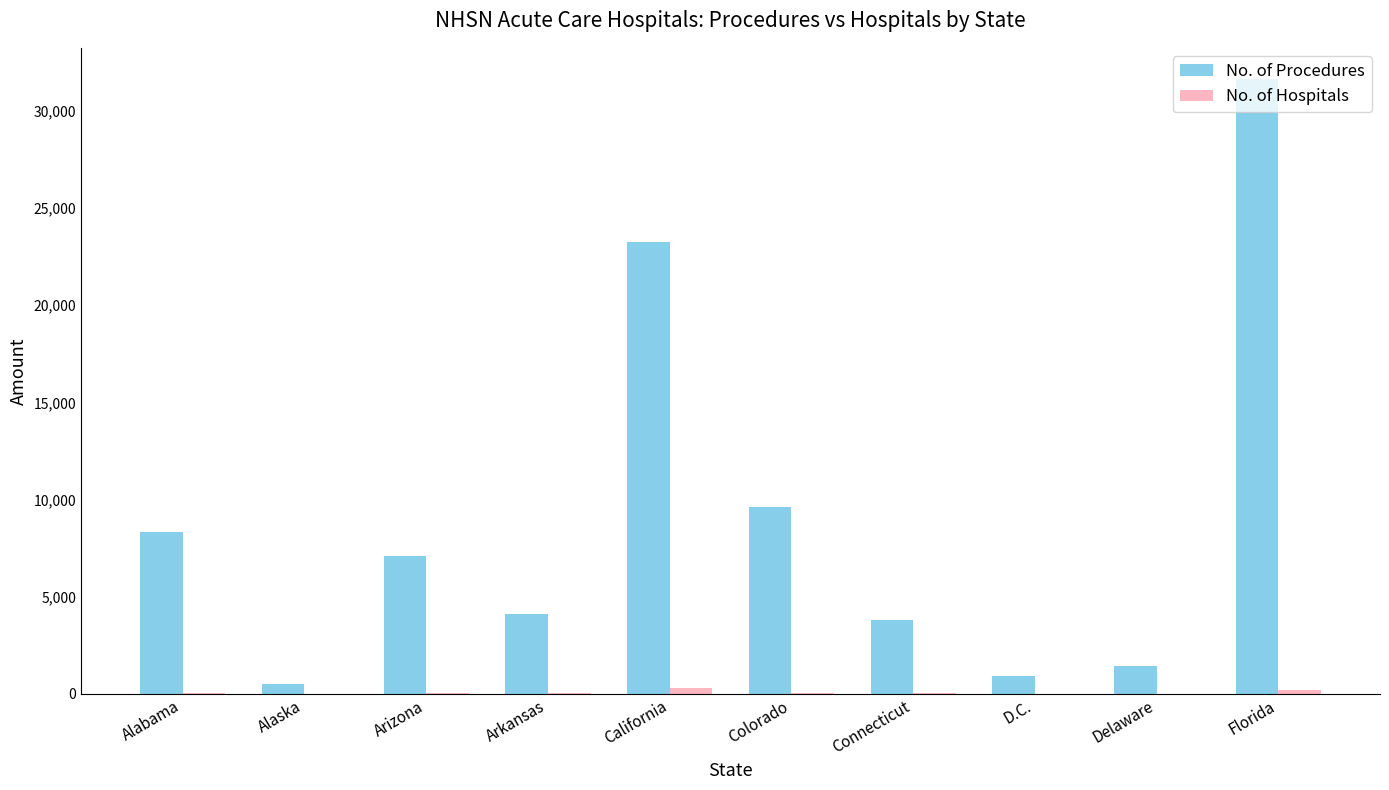

Which series has the largest total across all categories?

No. of Procedures